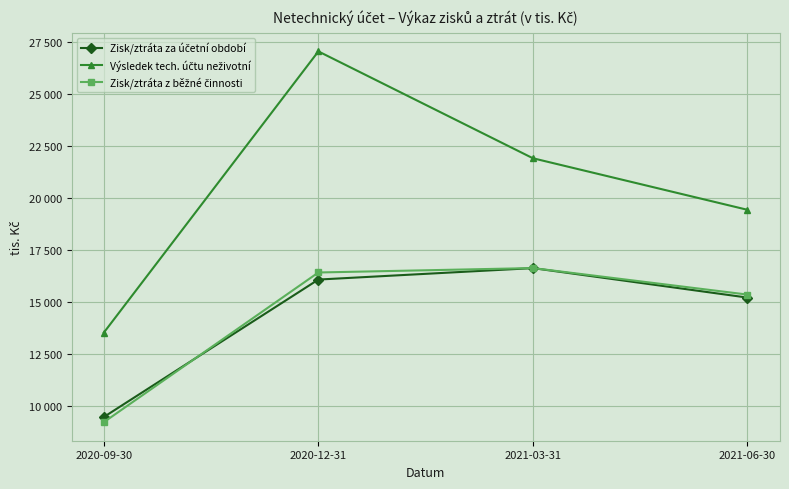

Which series has the largest range (max minus min)?

Výsledek tech. účtu neživotní